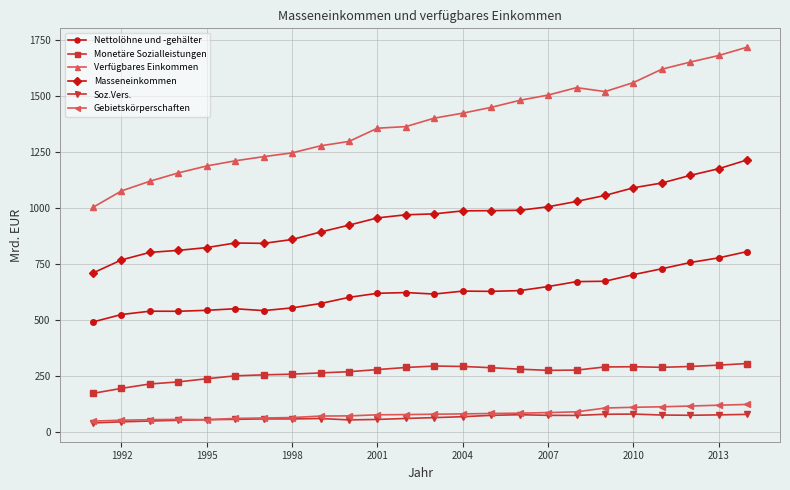

True or false: Nettolöhne und -gehälter and Gebietskörperschaften intersect in this chart.

False